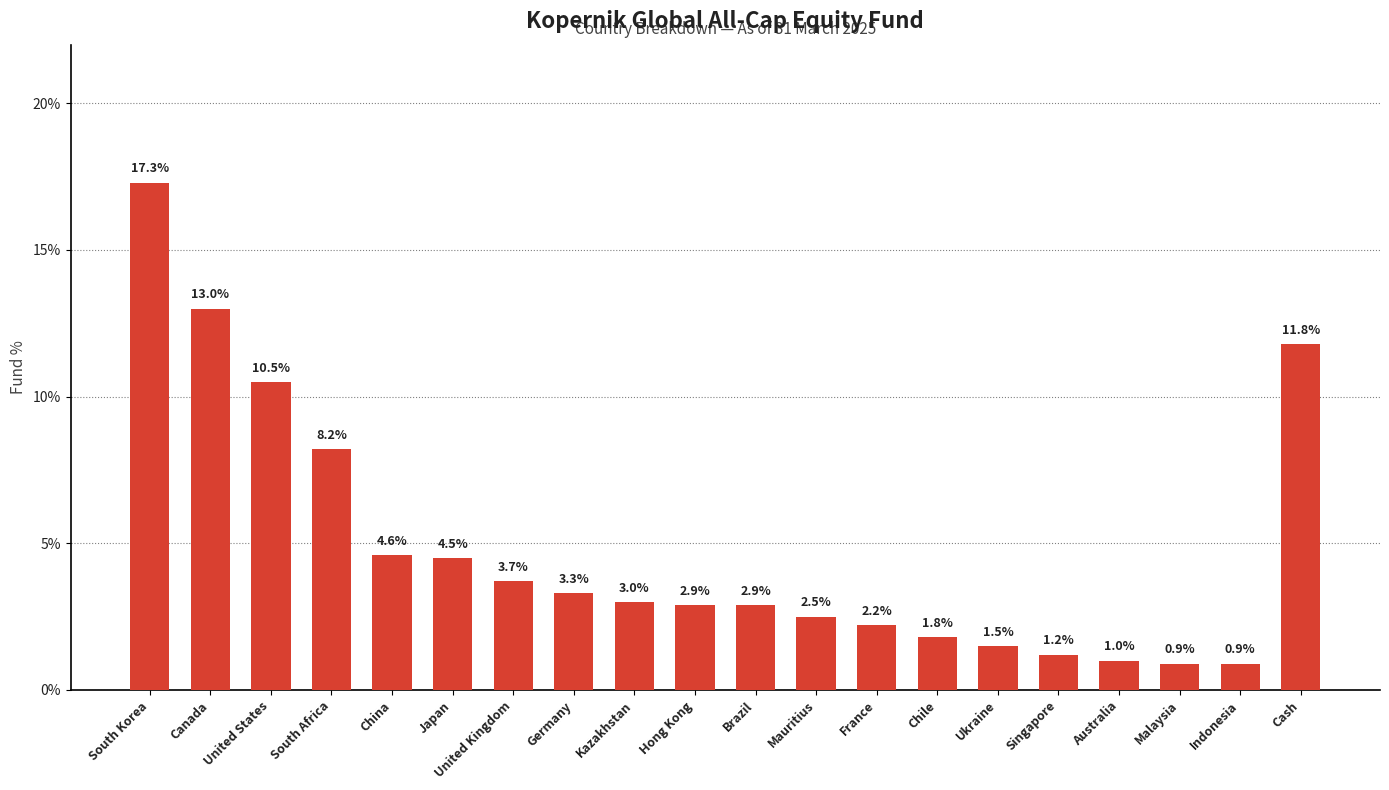

Approximately how many times larger is the value at Hong Kong compared to United Kingdom?

0.8